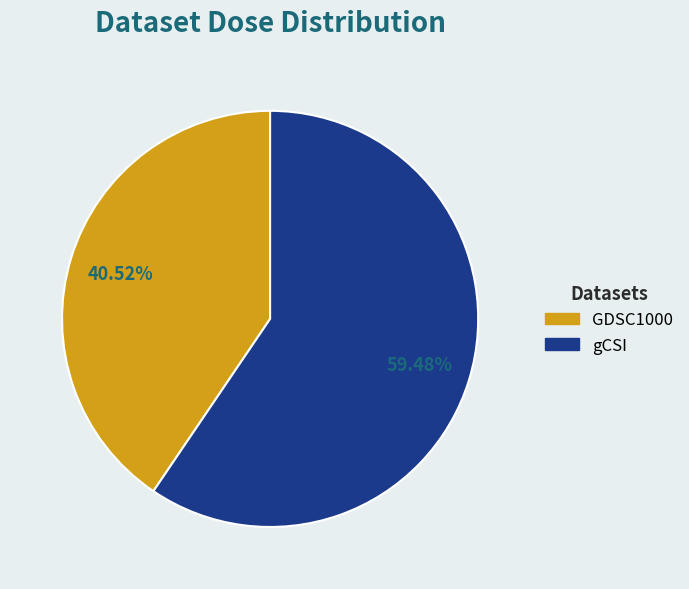

Is the sum of GDSC1000 and gCSI greater than half?

Yes